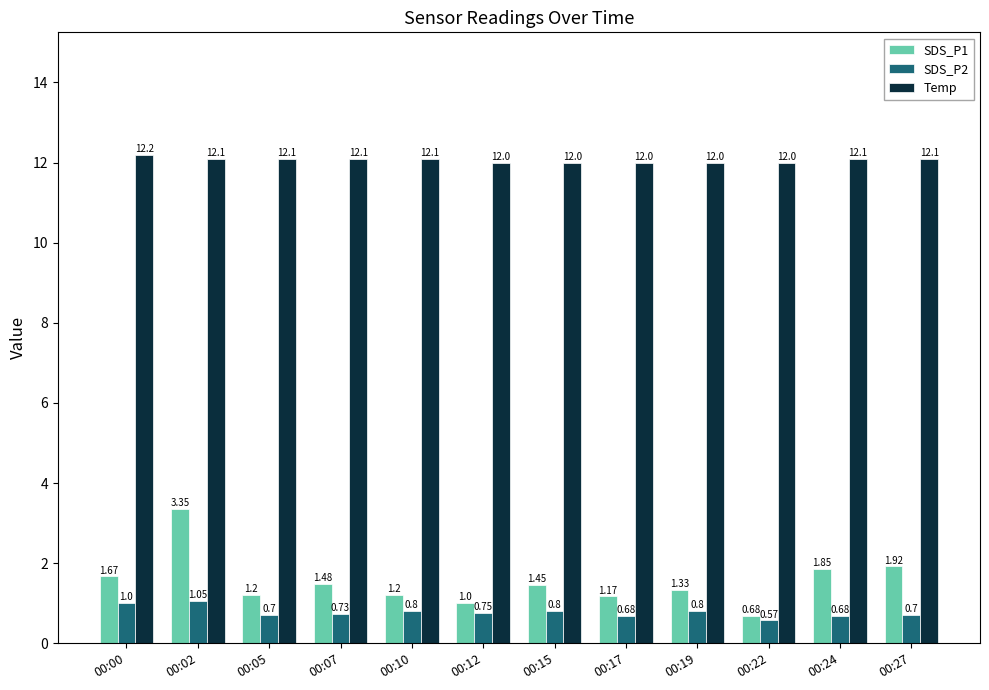

Between 00:15 and 00:17, which series saw the biggest shift?

SDS_P1